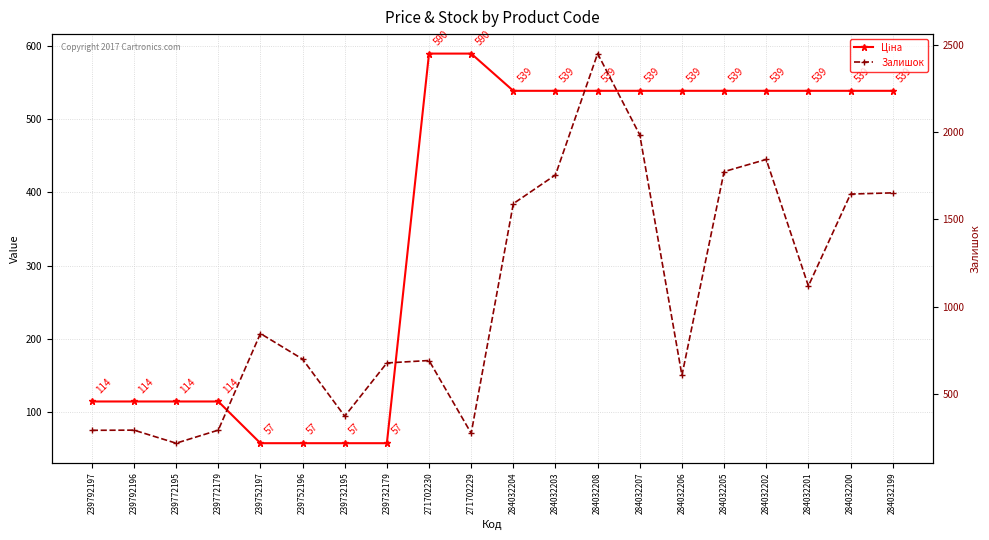

Reading left to right, extract all data points from this chart.

Ціна: 114.1	114.1	114.1	114.1	57.0	57.0	57.0	57.0	589.9	589.9	539.0	539.0	539.0	539.0	539.0	539.0	539.0	539.0	539.0	539.0
Залишок: 289.0	290.0	215.0	290.0	845.0	698.0	370.0	676.0	690.0	272.0	1591.0	1756.0	2453.0	1986.0	605.0	1775.0	1845.0	1118.0	1646.0	1653.0